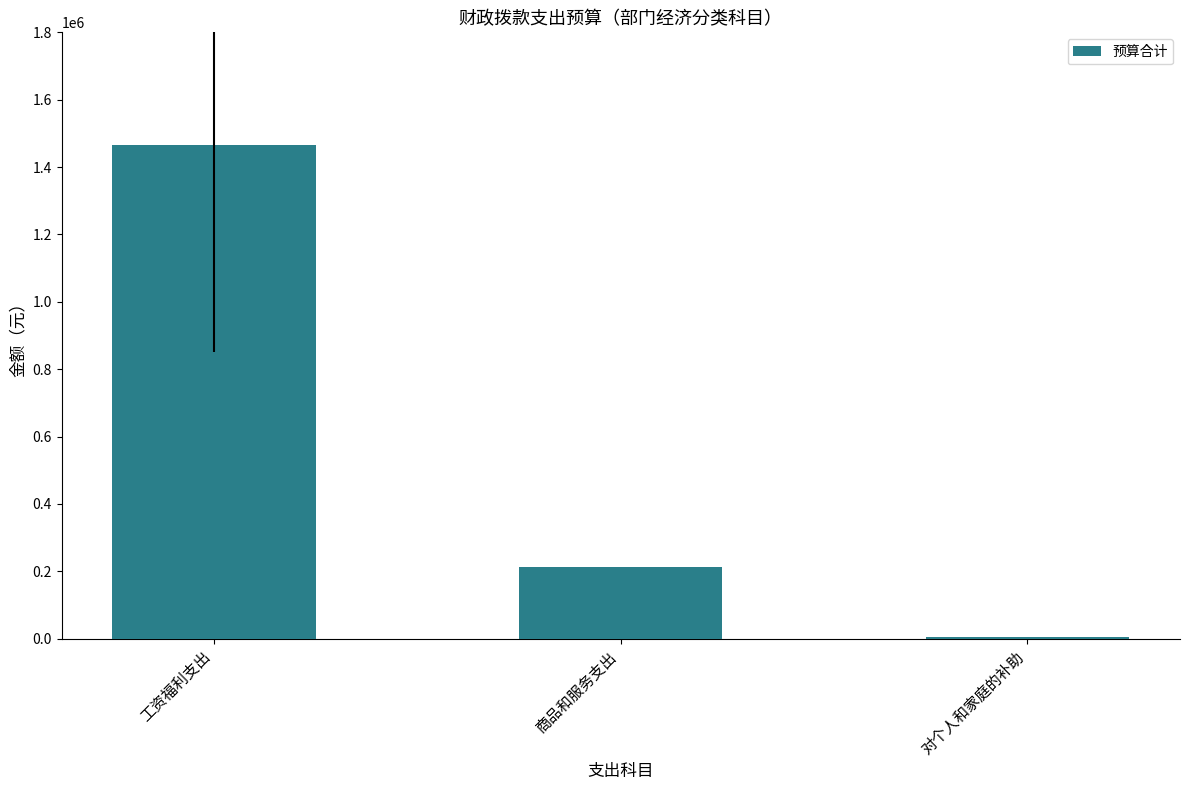

Reading left to right, list all the values displayed in this chart.

1465636.8	213750.0	5672.0